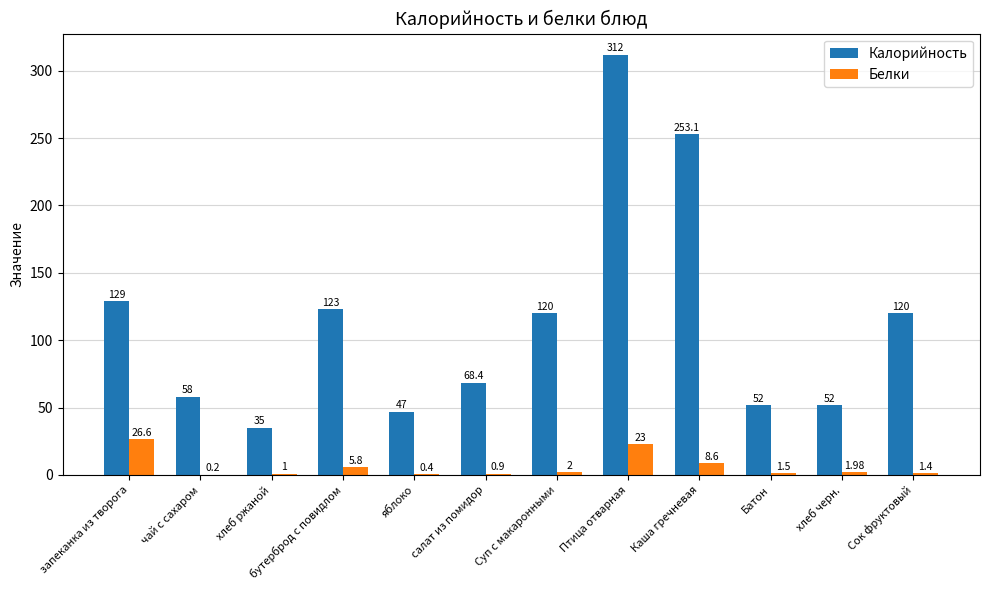

At which label is Калорийность closest to 173?

запеканка из творога